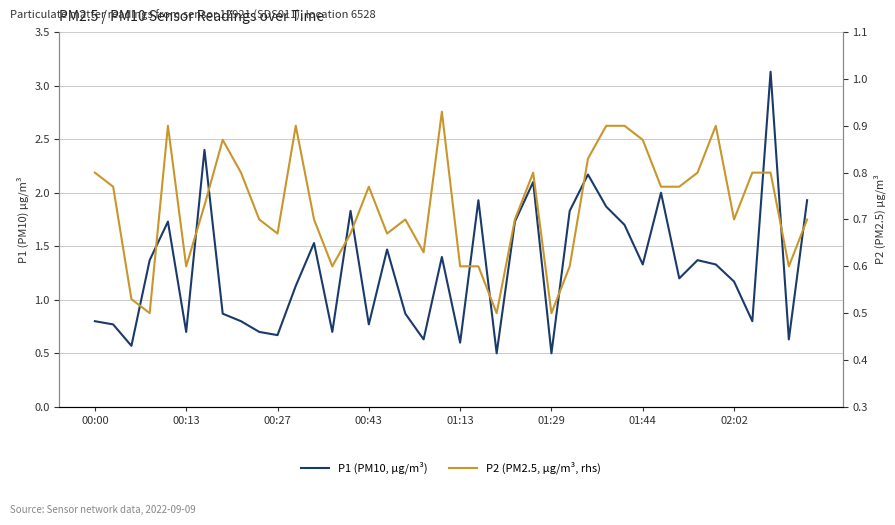

What is the minimum value for P2 (PM2.5, µg/m³, rhs)?

0.5